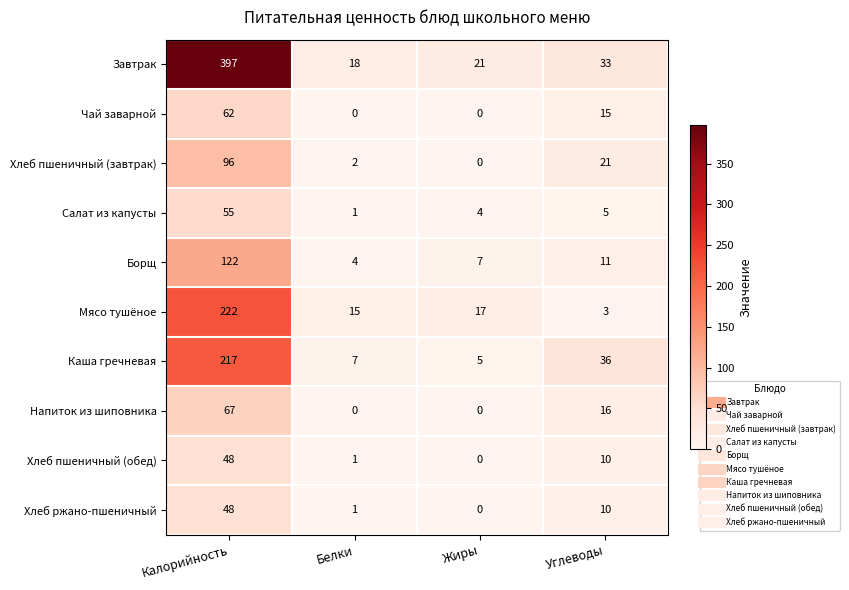

How many categories are shown in the chart?

4